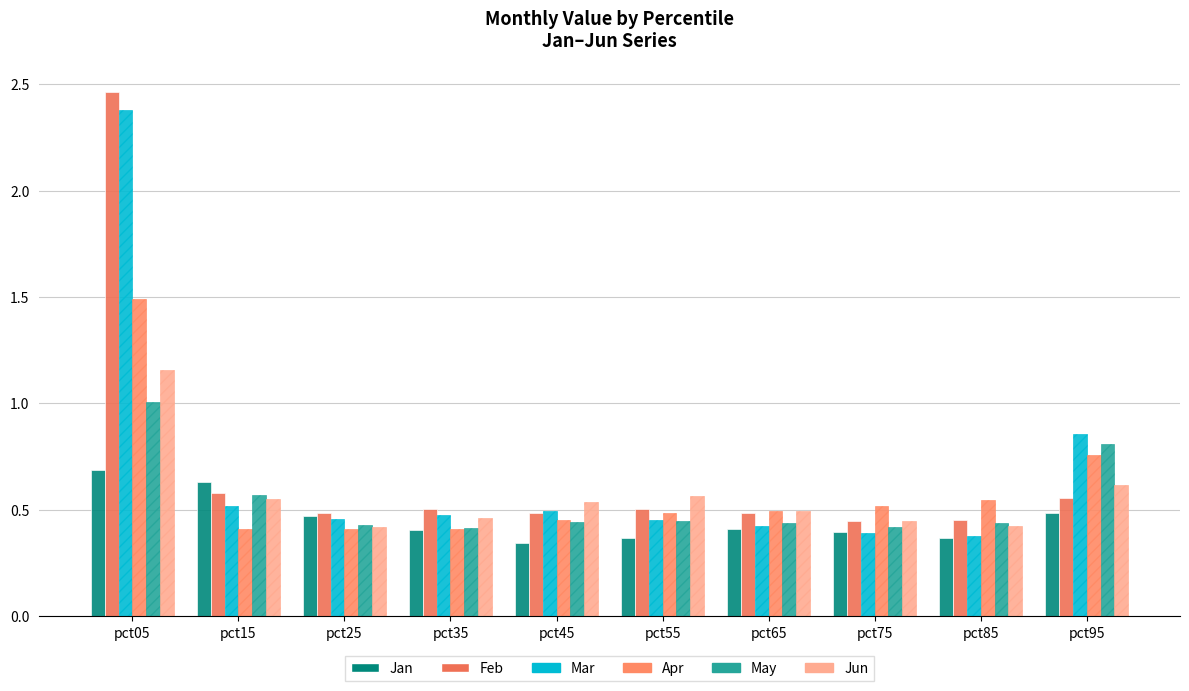

List the labels in order of Mar value, largest first.

pct05, pct95, pct15, pct45, pct35, pct25, pct55, pct65, pct75, pct85